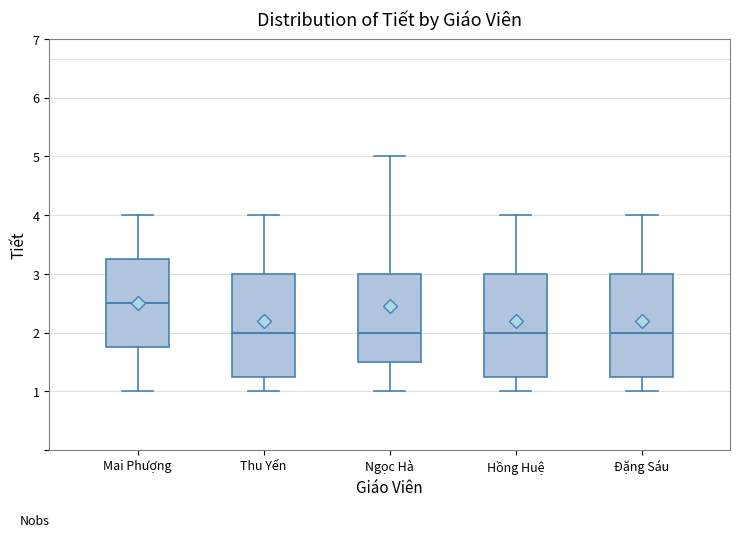

Reading left to right, read every box against the y-axis: the position of its median line, the range the box covers, and the ends of its whiskers. The values are not printed on the chart, so give them approximately, as read against the axis.

Mai Phượng: median 2.5, box 1.8 to 3.3, whiskers 1.0 to 4.0
Thu Yến: median 2.0, box 1.3 to 3.0, whiskers 1.0 to 4.0
Ngọc Hà: median 2.0, box 1.5 to 3.0, whiskers 1.0 to 5.0
Hồng Huệ: median 2.0, box 1.3 to 3.0, whiskers 1.0 to 4.0
Đặng Sáu: median 2.0, box 1.3 to 3.0, whiskers 1.0 to 4.0